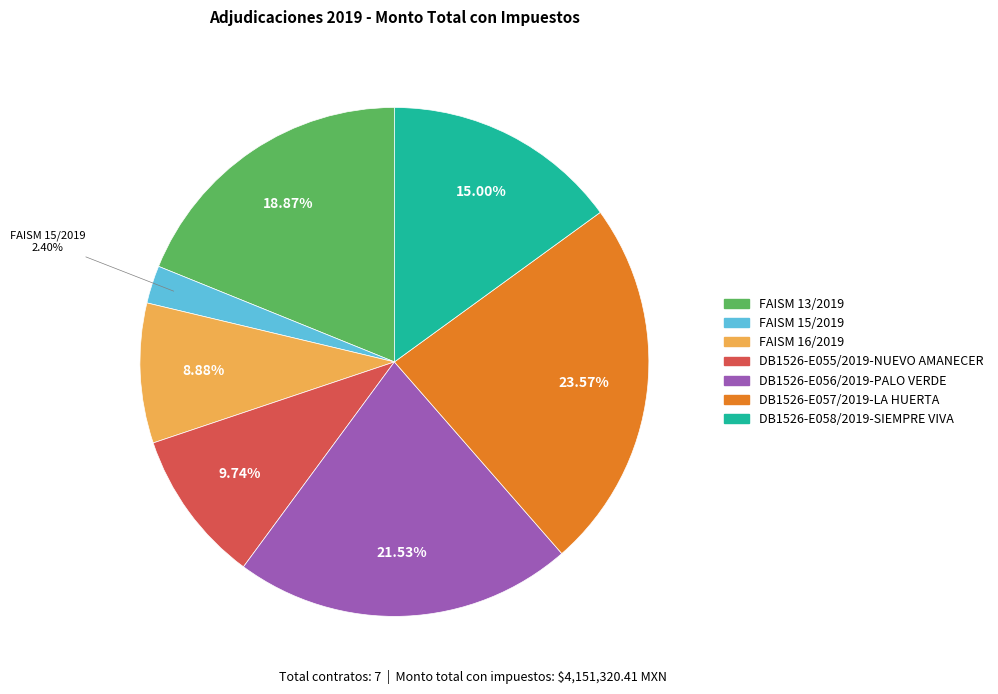

Rank the categories by value from highest to lowest.

DB1526-E057/2019-LA HUERTA, DB1526-E056/2019-PALO VERDE, FAISM 13/2019, DB1526-E058/2019-SIEMPRE VIVA, DB1526-E055/2019-NUEVO AMANECER, FAISM 16/2019, FAISM 15/2019